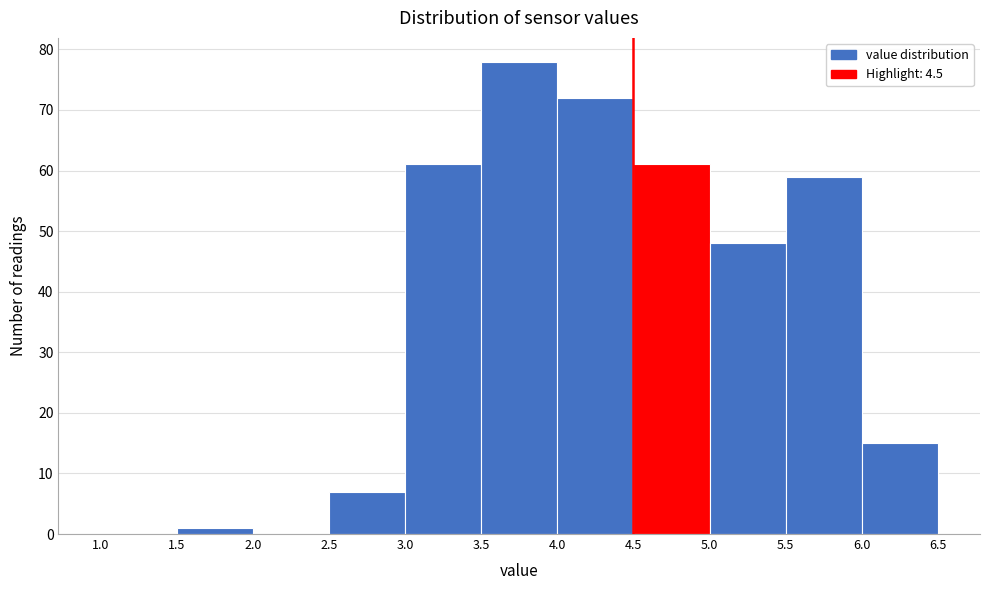

Reading left to right, list every bar in this chart as the range it spans on the x-axis followed by its height. The values are not printed on the chart, so give them approximately, as read against the axis.

1.0 to 1.5: 0
1.5 to 2.0: 1
2.0 to 2.5: 0
2.5 to 3.0: 7
3.0 to 3.5: 61
3.5 to 4.0: 78
4.0 to 4.5: 72
4.5 to 5.0: 61
5.0 to 5.5: 48
5.5 to 6.0: 59
6.0 to 6.5: 15